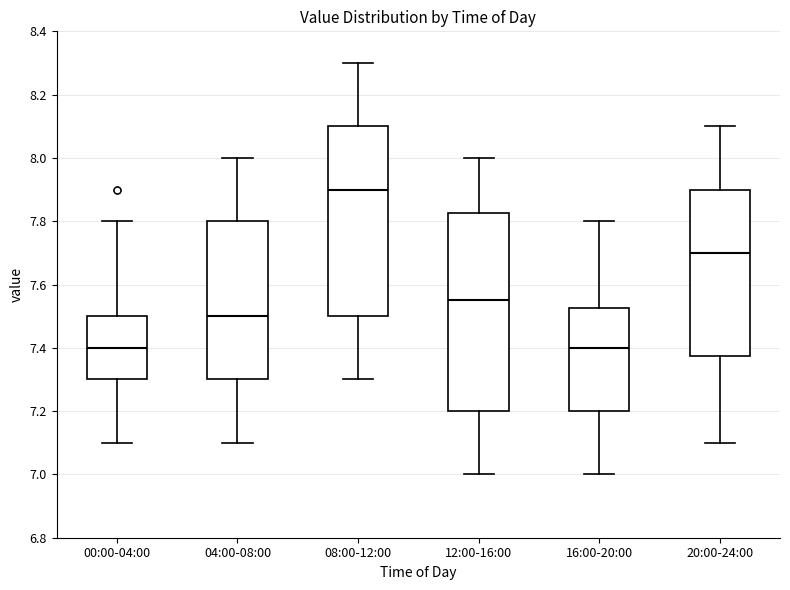

Comparing the boxes themselves (not the whiskers), which one is the tallest?

12:00-16:00